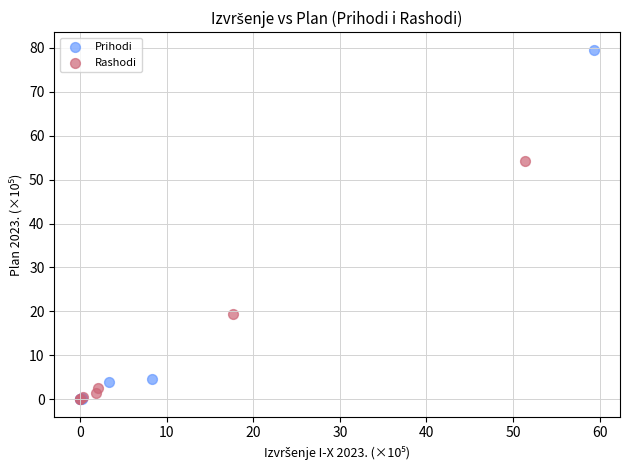

Which series has the largest Y range (max minus min)?

Prihodi